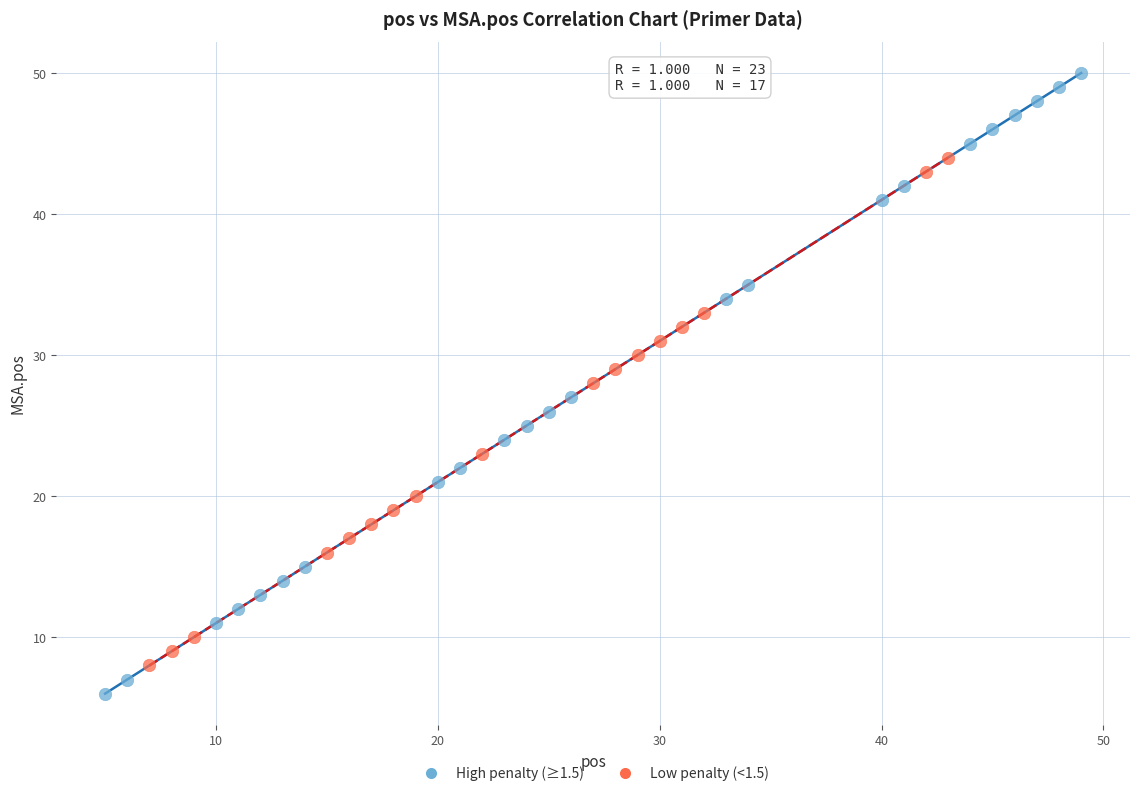

Which series reaches the minimum Y coordinate?

High penalty (≥1.5)